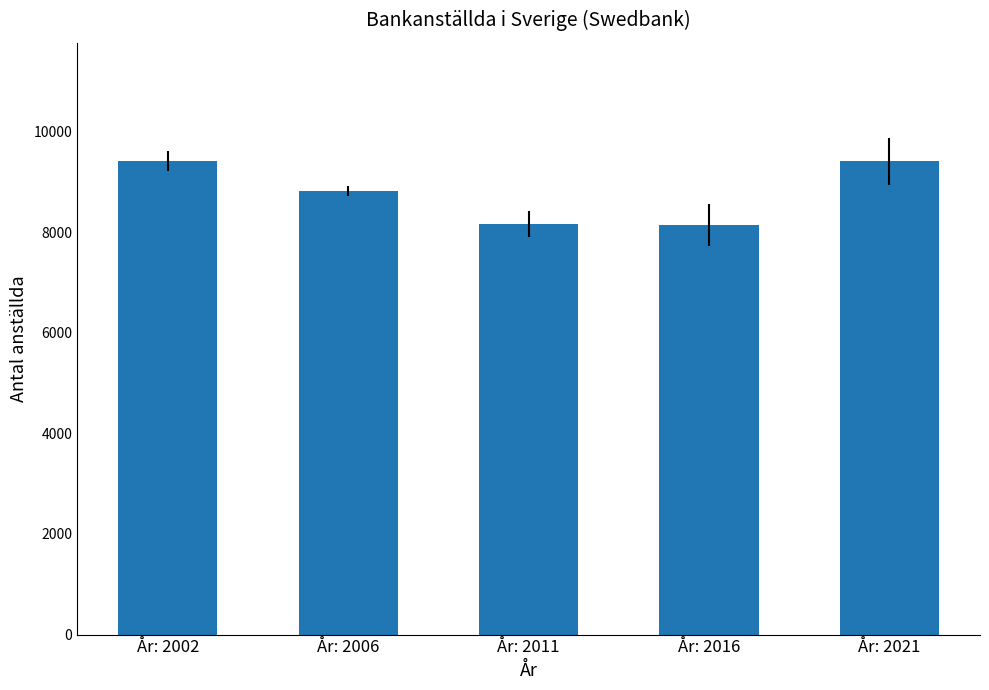

True or false: the data shows 9406 at År: 2002.

True